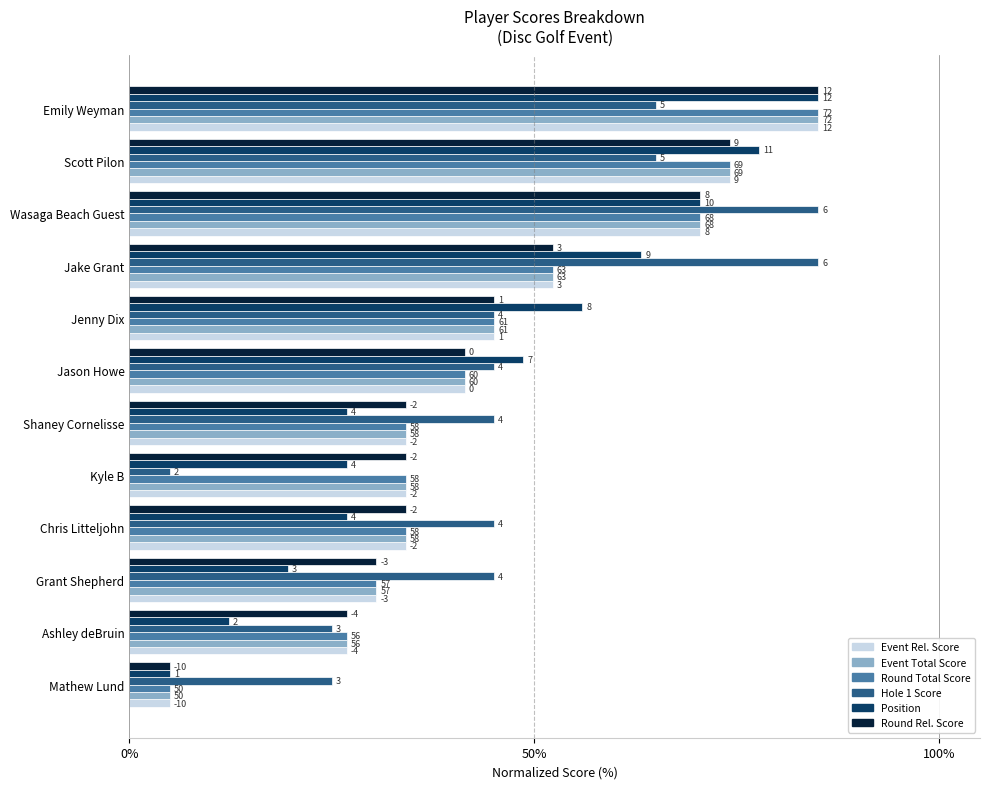

At how many categories does at least one series exceed 80?

3